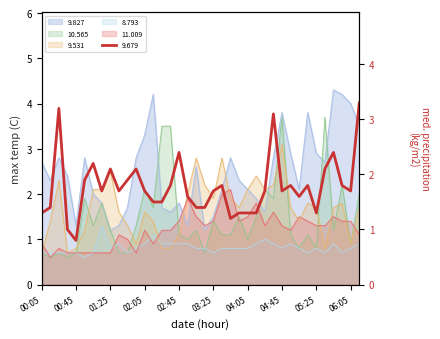

Where do 9.827 and 10.565 first cross each other?

02:15 and 02:25